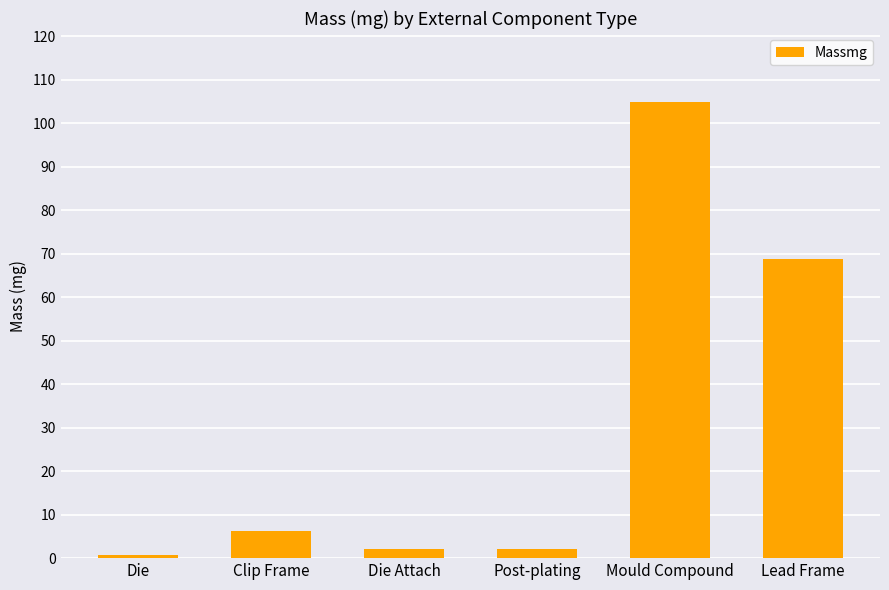

What is the value of the 5th bar from the left?

105.0